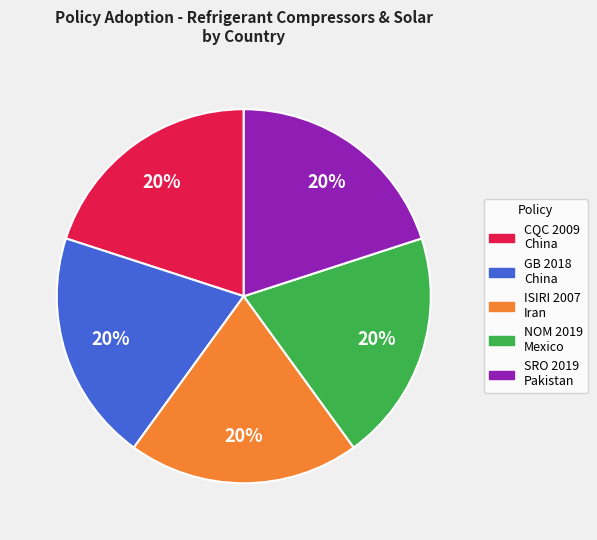

Is there any slice that represents more than half of the pie?

No